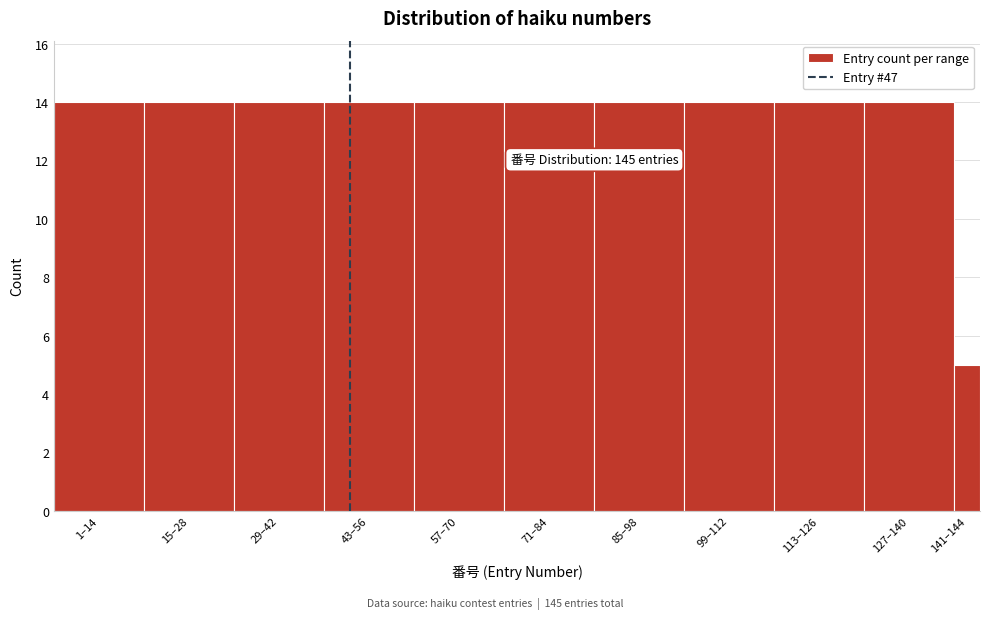

Reading left to right, transcribe all the data shown in this chart.

14	14	14	14	14	14	14	14	14	14	5